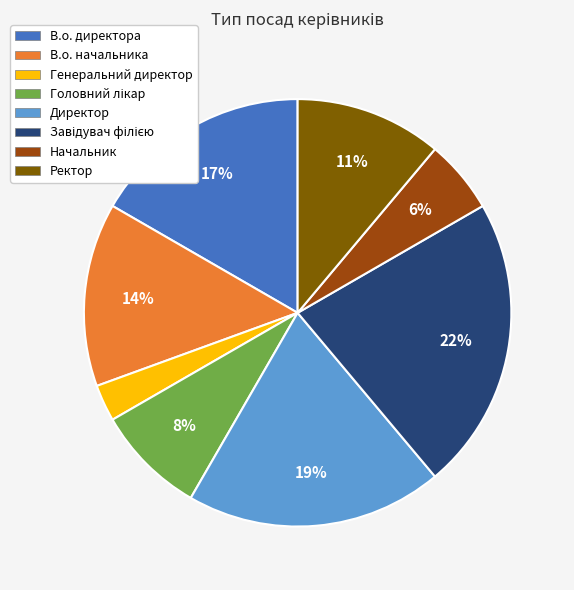

Which category has the smallest portion of the pie?

Генеральний директор